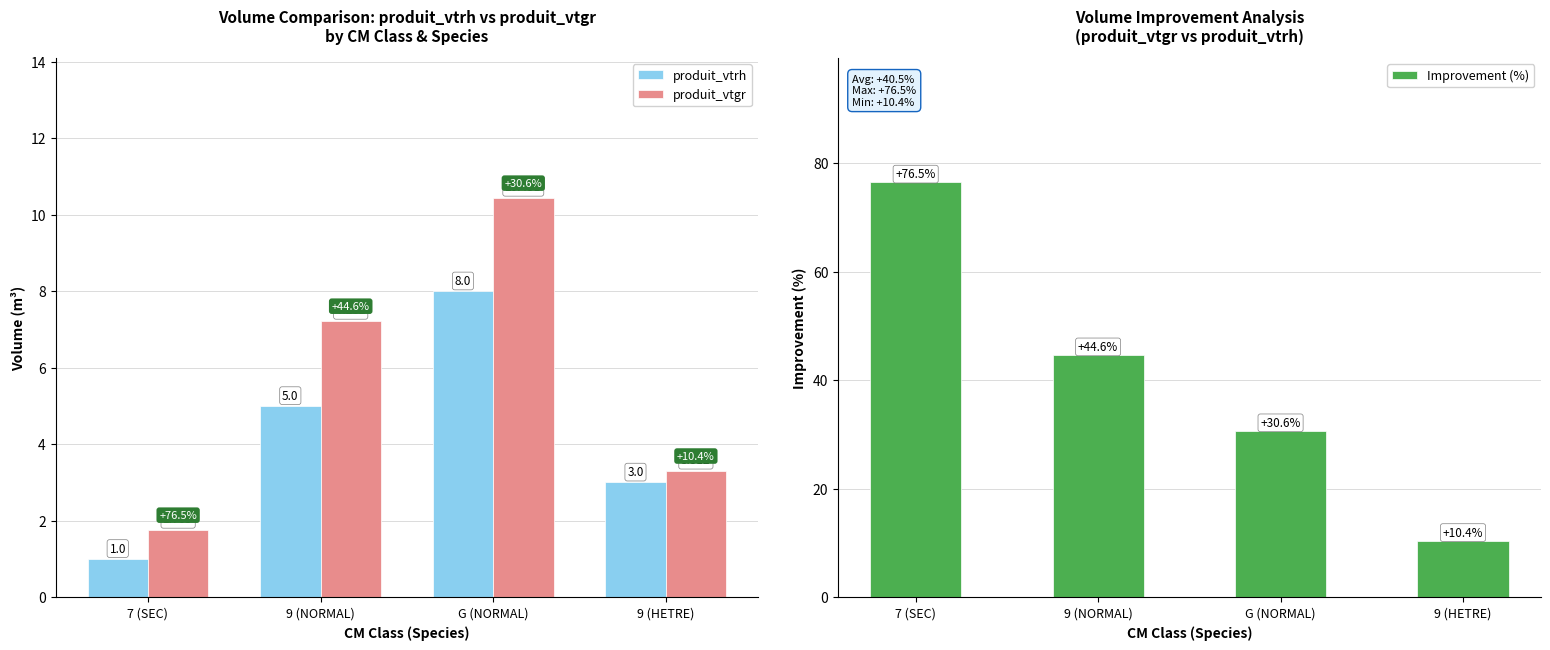

Which series has the largest range (max minus min)?

Improvement (%)